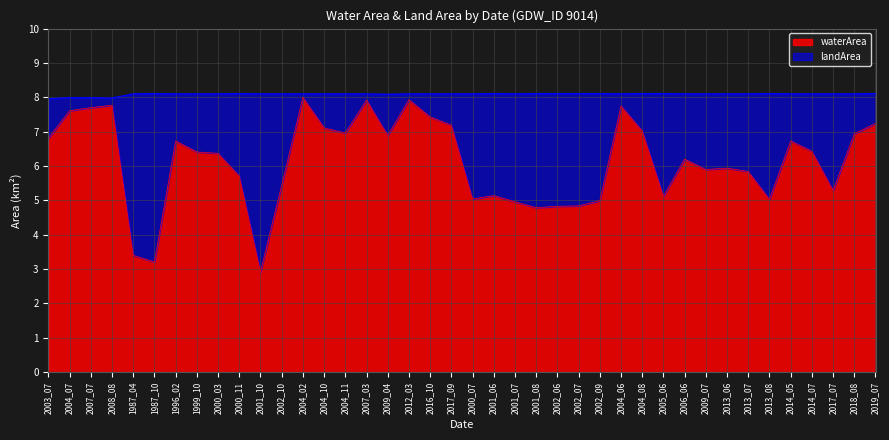

How many points are lower than both their immediate neighbors (excluding endpoints)?

10